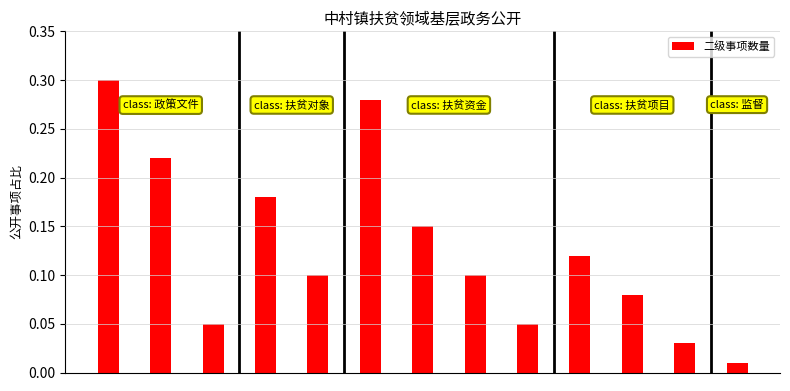

Does the chart contain any negative values?

No